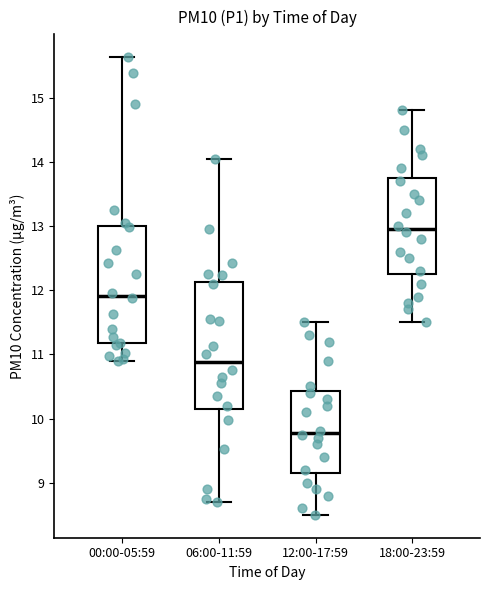

Reading left to right, transcribe this box plot: for each box, give where its median line is, the range the box spans, and where its two whiskers end, as read against the y-axis. The values are not printed on the chart, so give them approximately, as read against the axis.

00:00-05:59: median 11.9, box 11.2 to 13.0, whiskers 10.9 to 15.6
06:00-11:59: median 10.9, box 10.1 to 12.1, whiskers 8.7 to 14.1
12:00-17:59: median 9.8, box 9.2 to 10.4, whiskers 8.5 to 11.5
18:00-23:59: median 13.0, box 12.3 to 13.8, whiskers 11.5 to 14.8